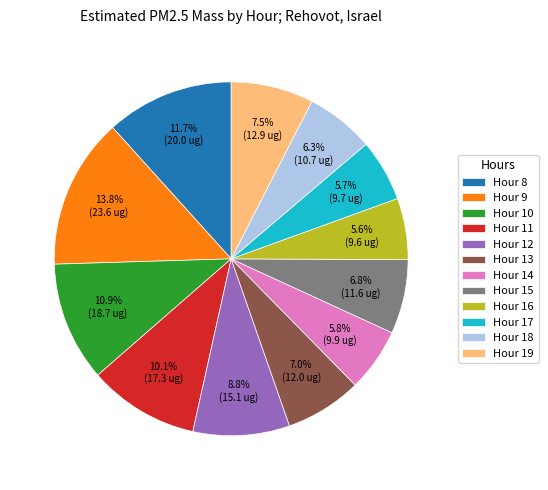

Which category has the biggest portion of the pie?

Hour 9